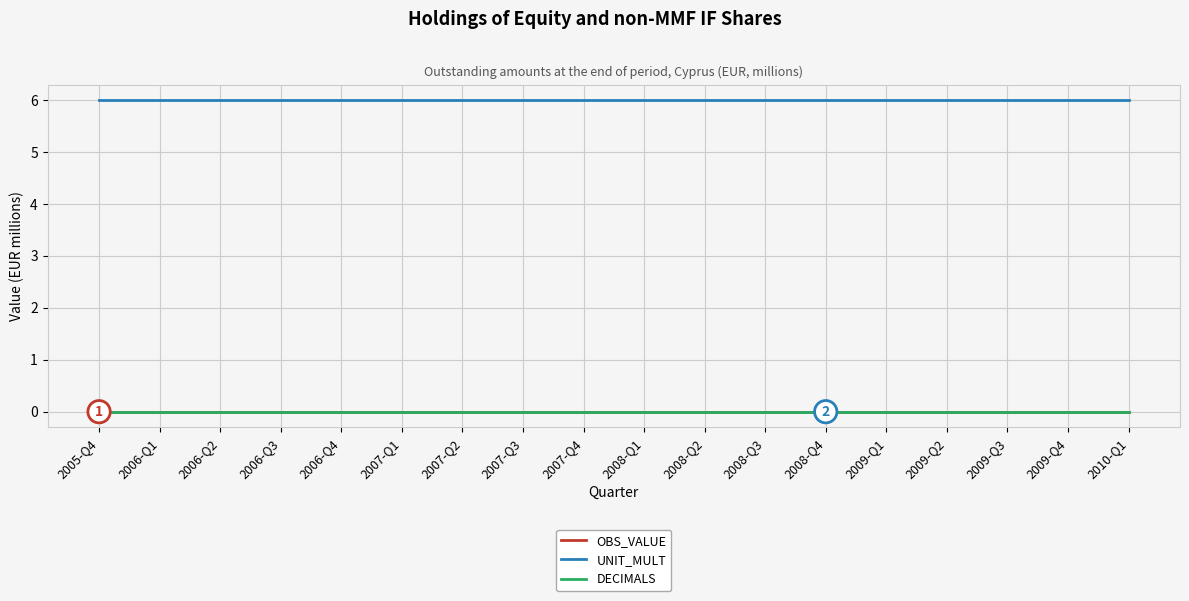

What is the spread (max minus min) of values at 2009-Q1?

6